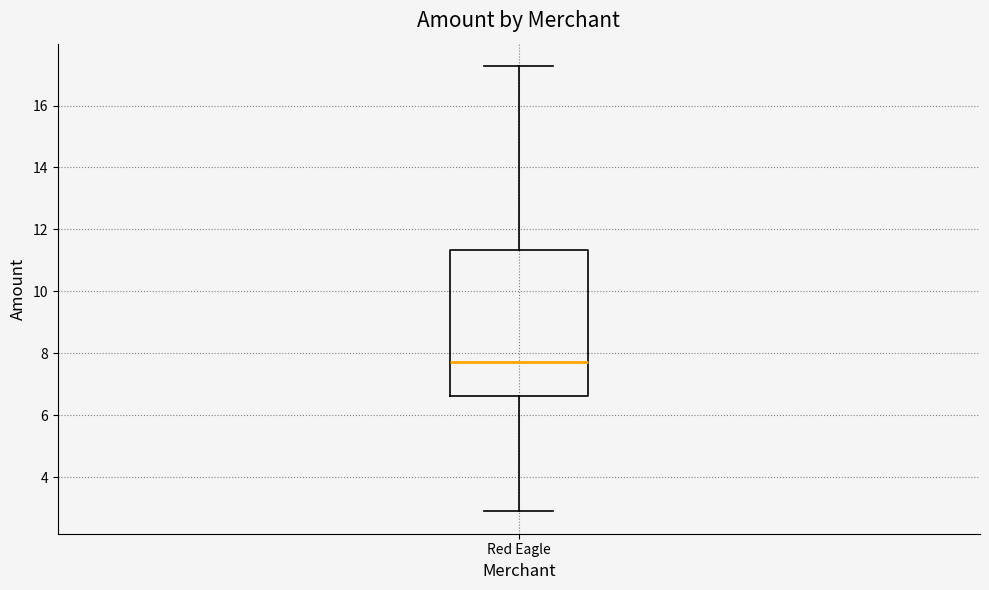

Read this box plot against the y-axis: the position of the median line, the range covered by the box, and the ends of both whiskers. The values are not printed on the chart, so give them approximately, as read against the axis.

median 7.8, box 6.6 to 11.4, whiskers 2.8 to 17.2